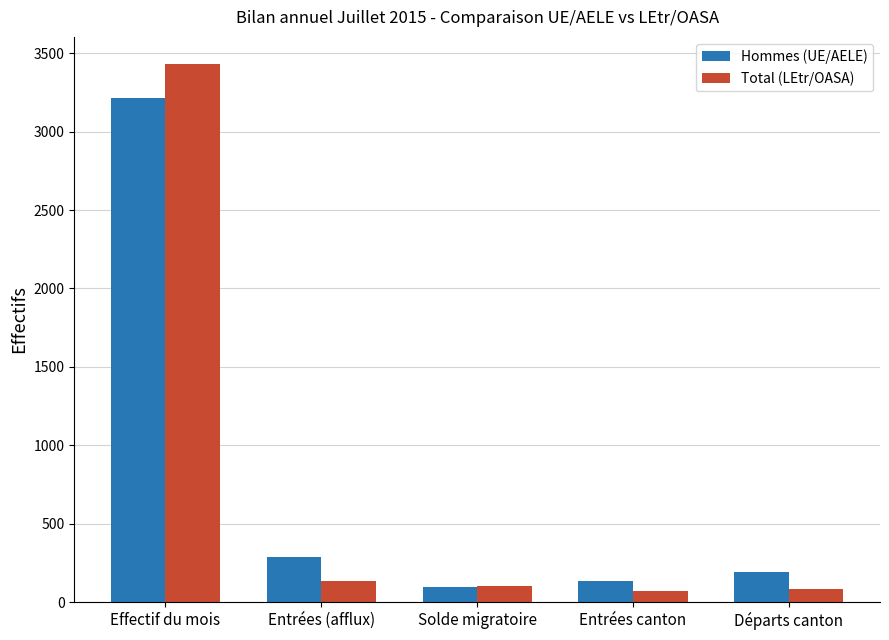

What value does the Hommes (UE/AELE) series have at Entrées canton, to the nearest 50?

150